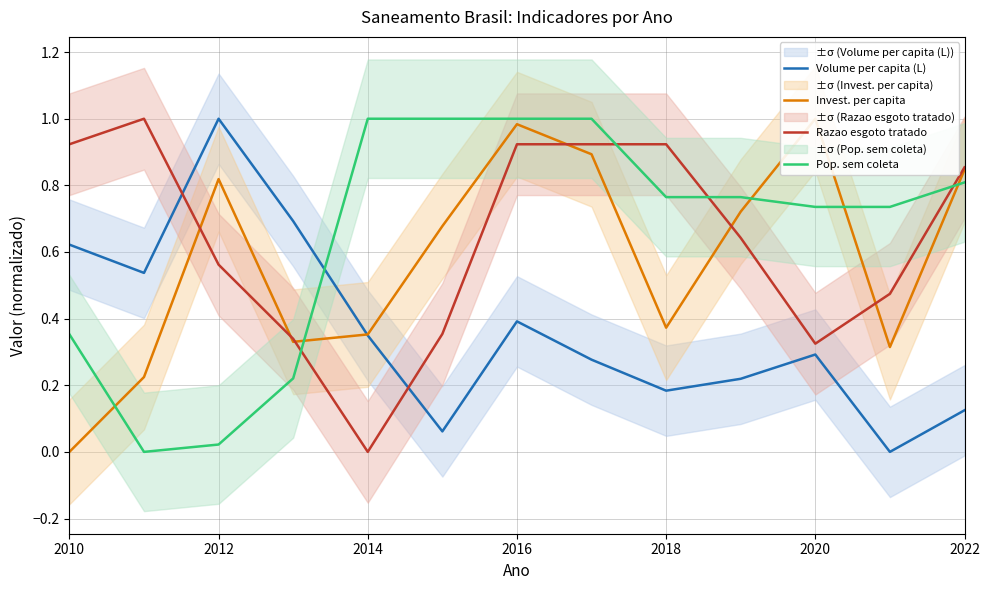

How many data points in Volume per capita (L) are above 0?

12